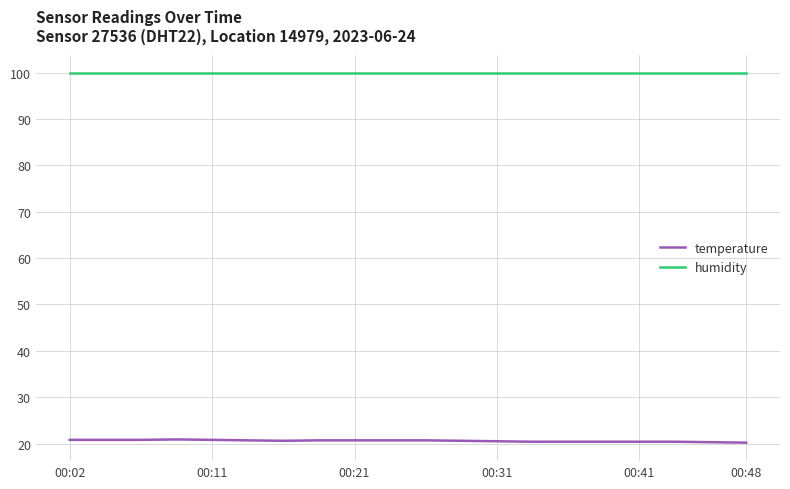

What are all the series names shown in the legend?

temperature, humidity